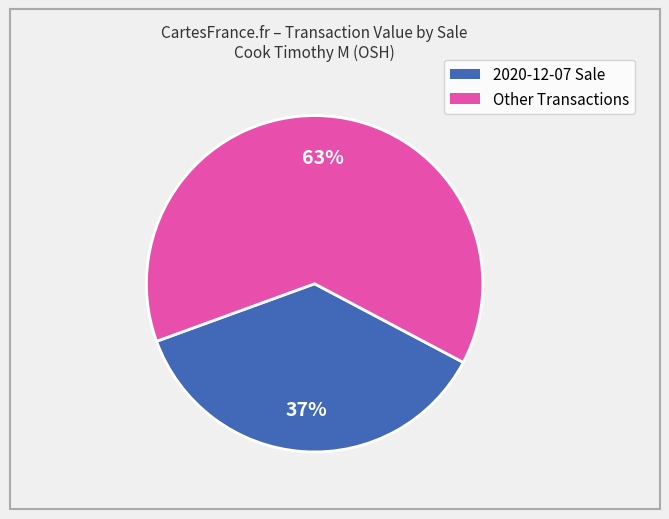

Is there any slice that represents more than half of the pie?

Yes